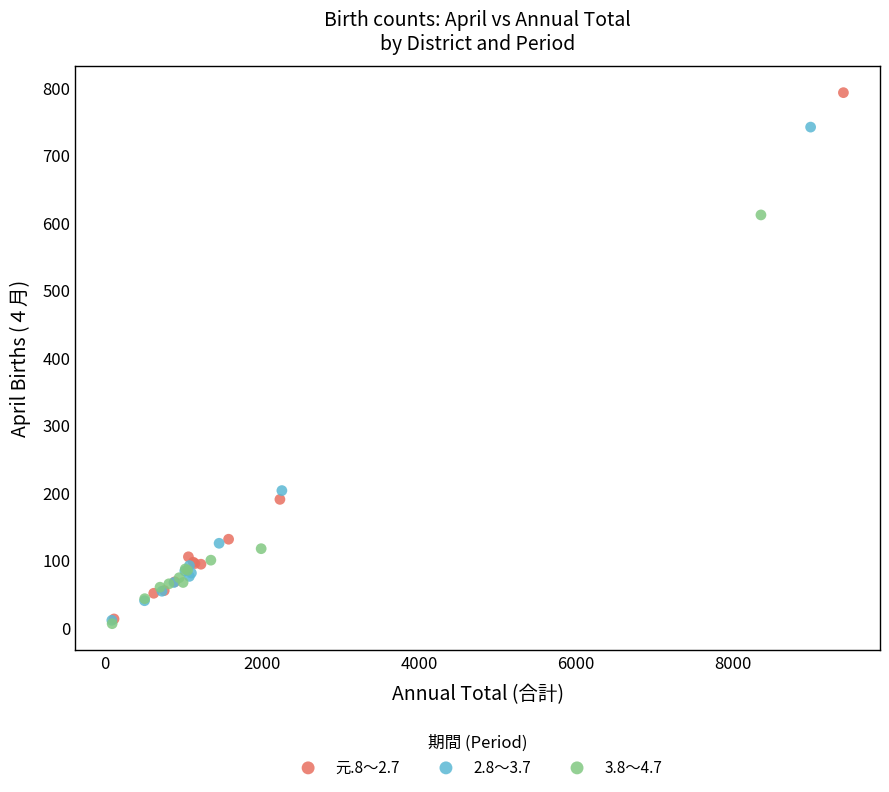

Which series has the widest spread of Y values?

元.8～2.7